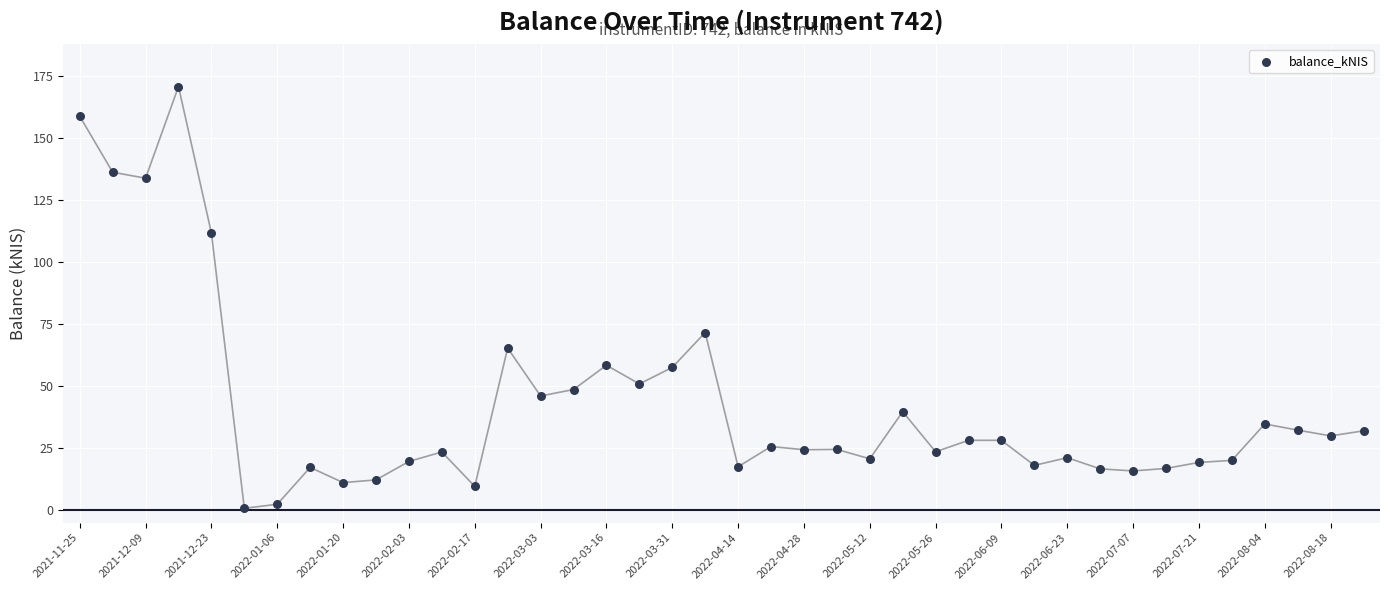

What Y value in the scatter plot is closest to 85?

71.6